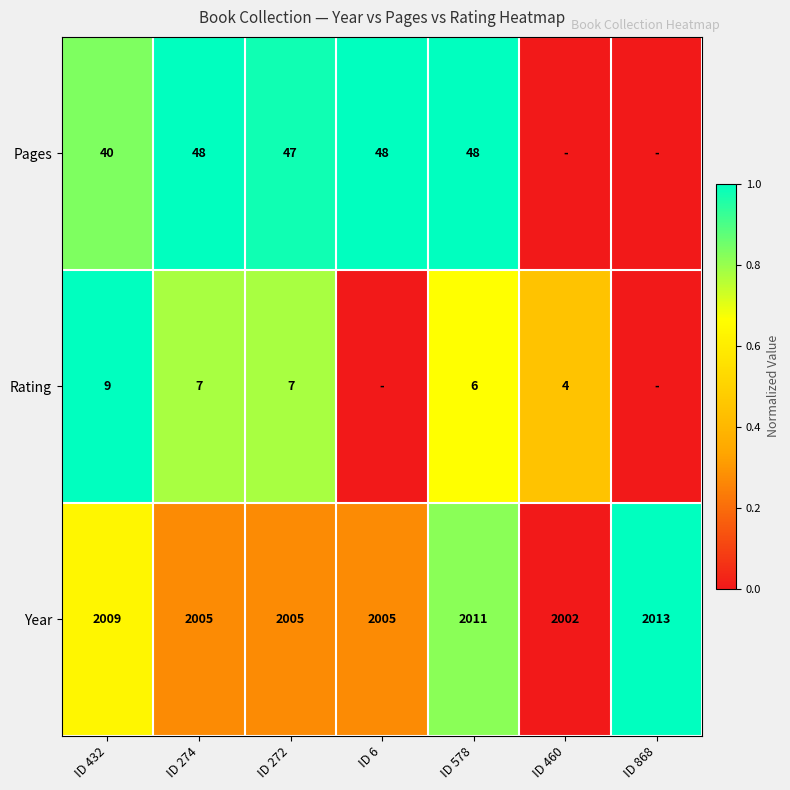

What is the total value across all series at ID 274?

2060